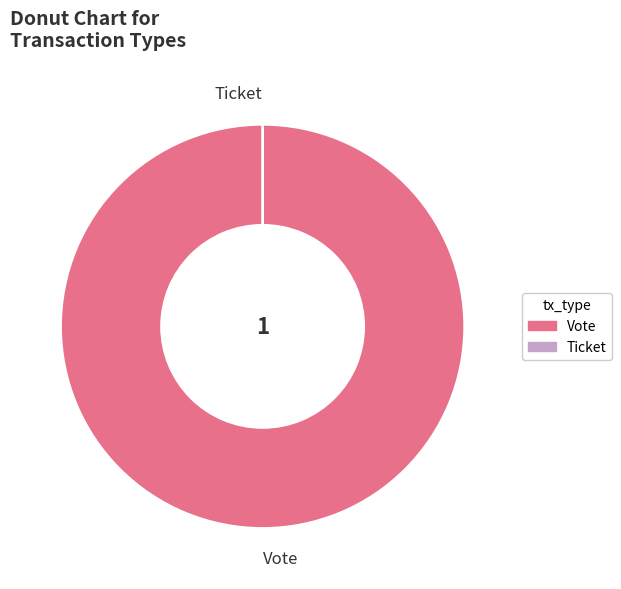

What is the majority slice?

Vote